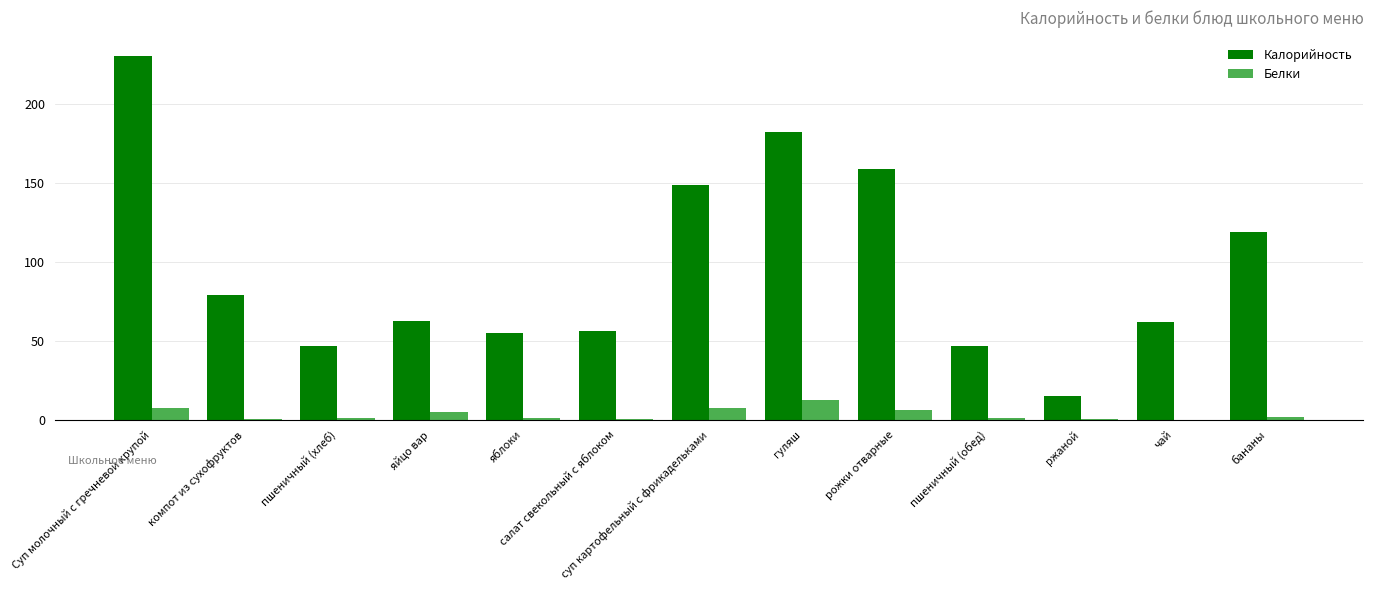

Where is Калорийность nearest to the value 122?

бананы